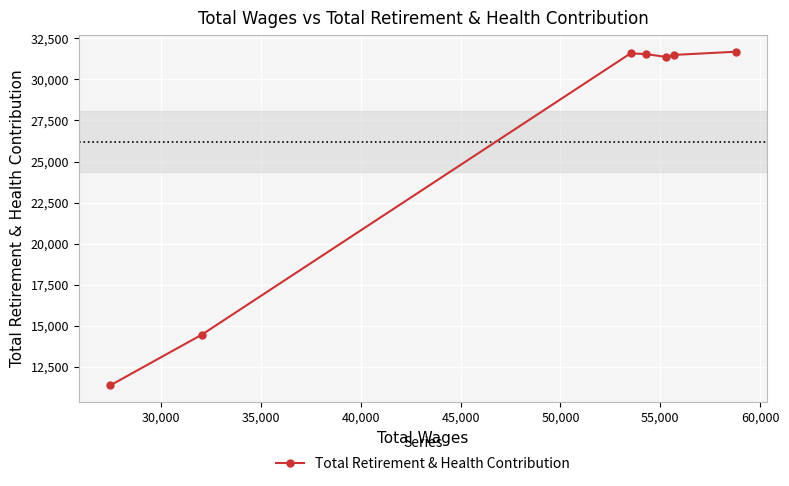

What is the sum of all values?

183507